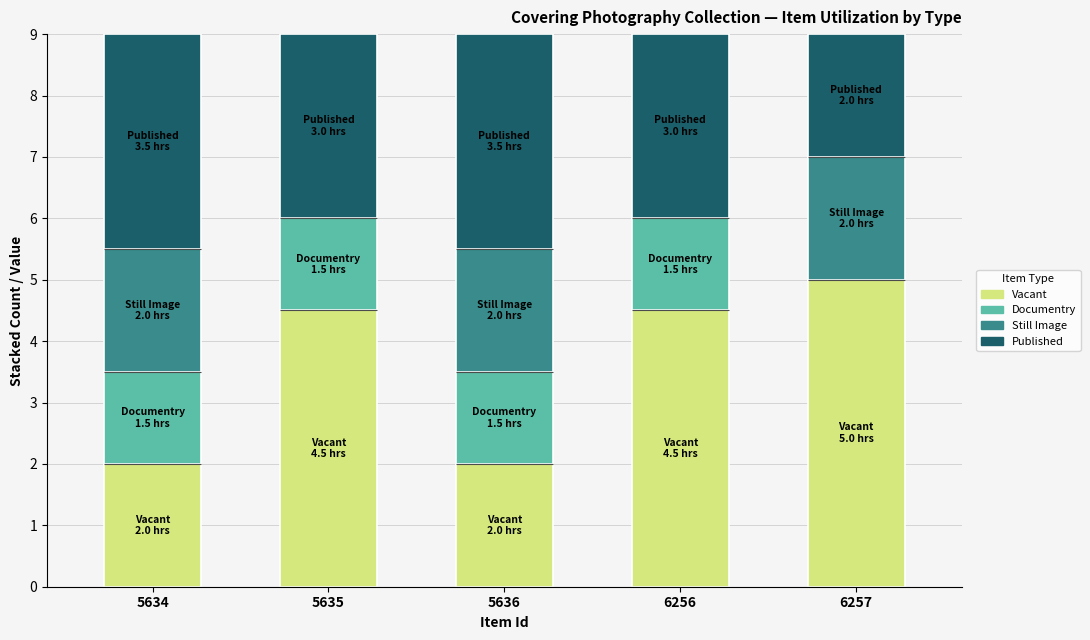

What is the total value across all series at 6256?

9.0